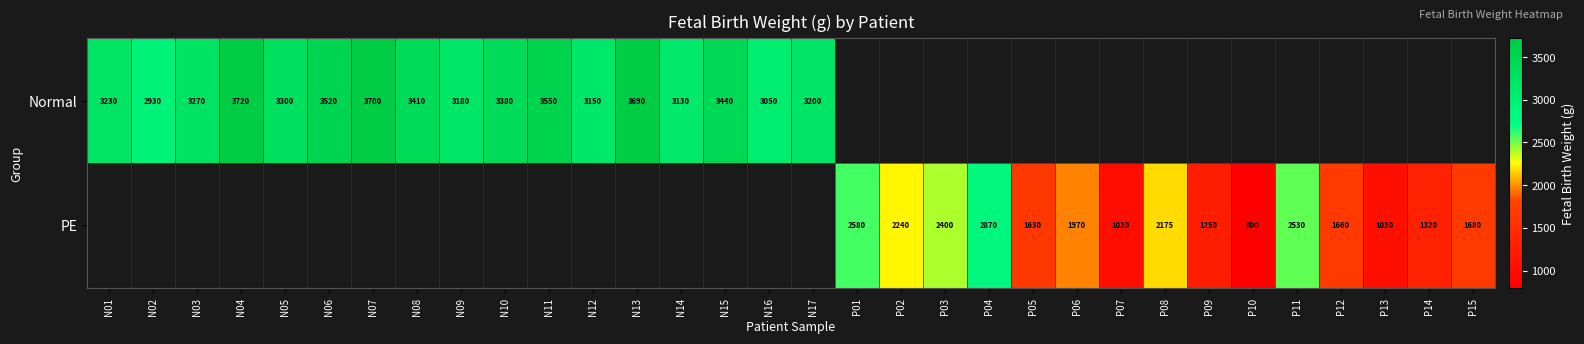

True or false: Normal has a value of 2930 at N02.

True